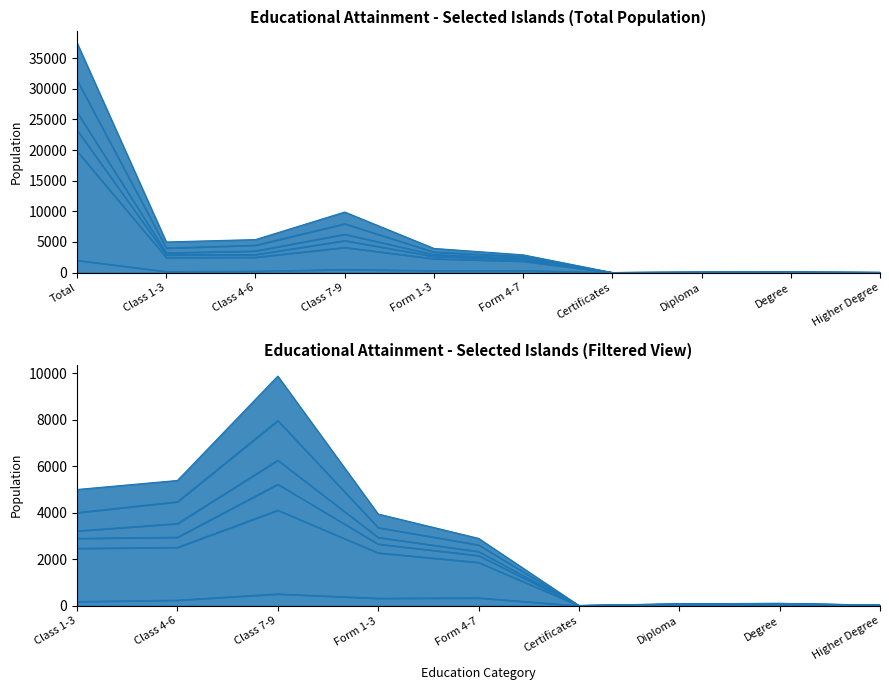

At which category does the chart reach its peak across all series?

Total